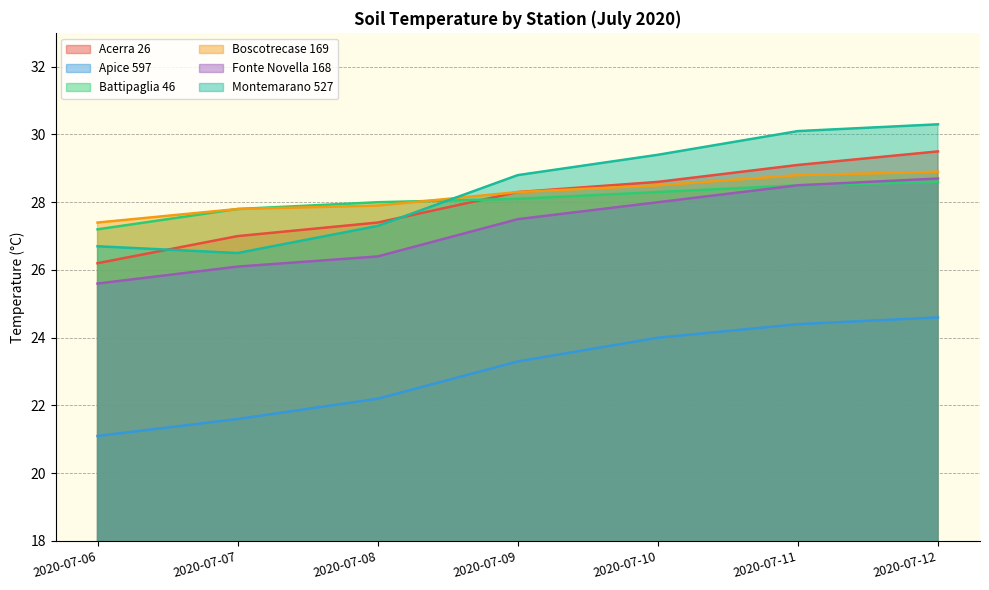

True or false: Fonte Novella 168 has more than 2 points higher than both neighbors.

False